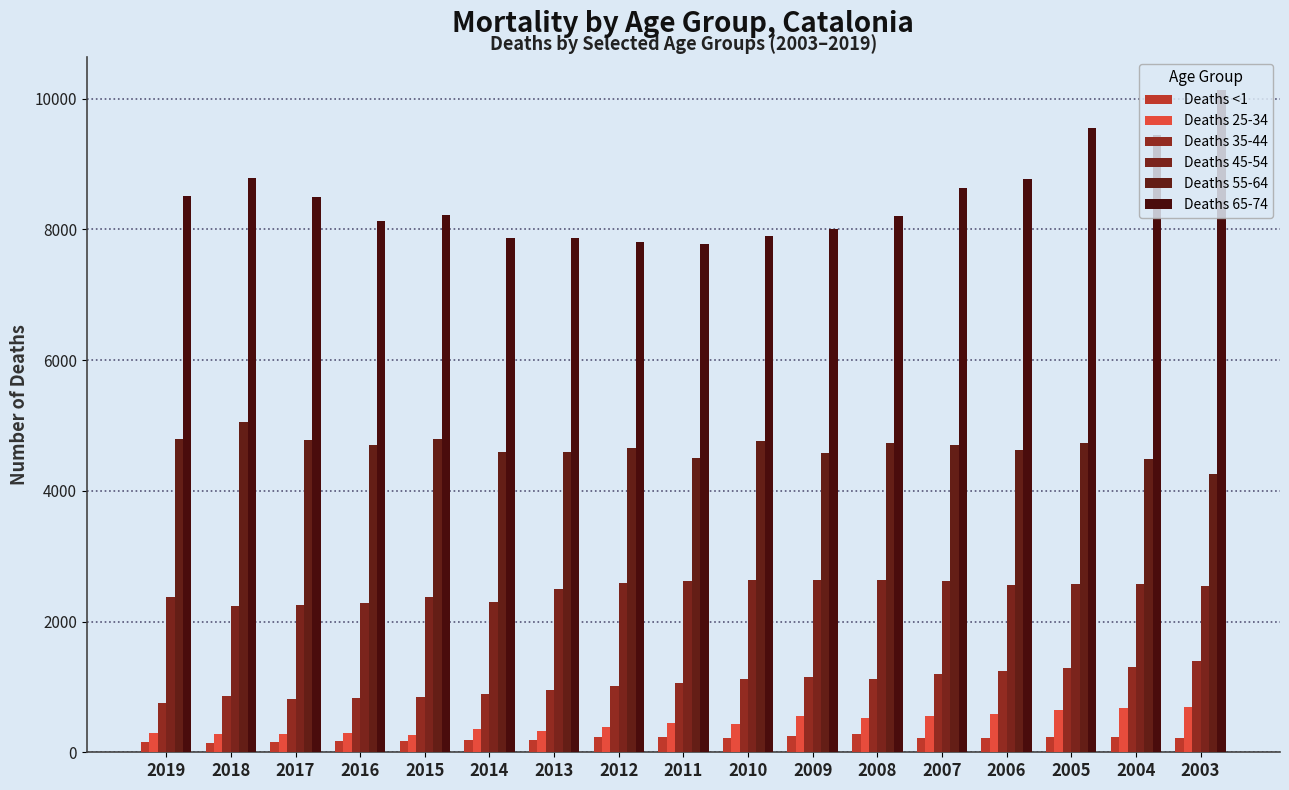

What is the average value of the Deaths 65-74 series?

8476